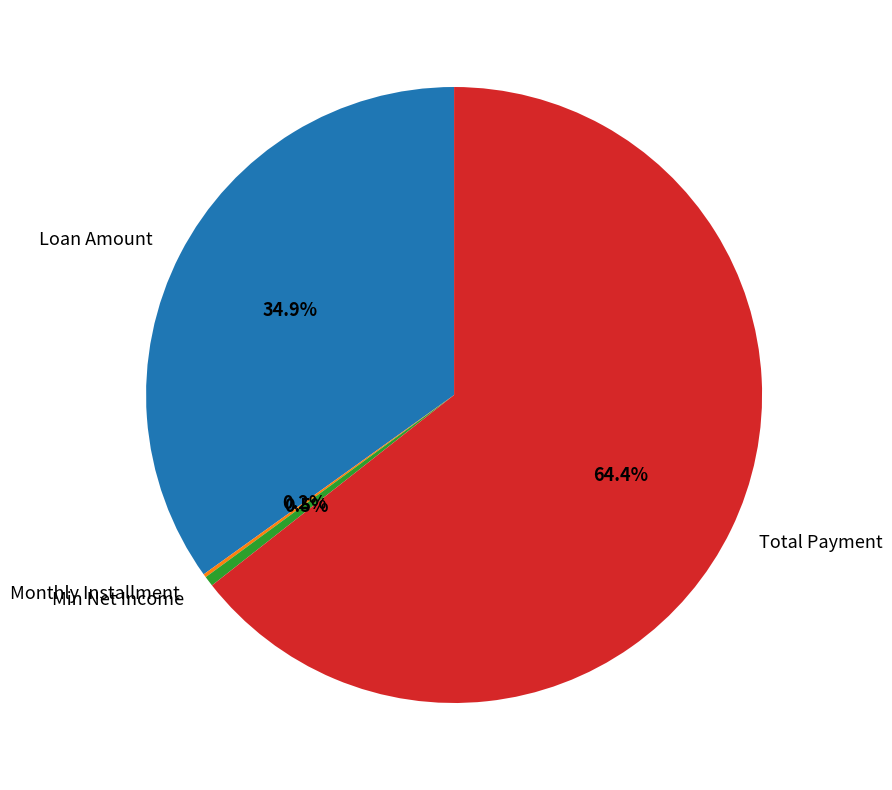

What is the largest slice in the pie chart?

Total Payment